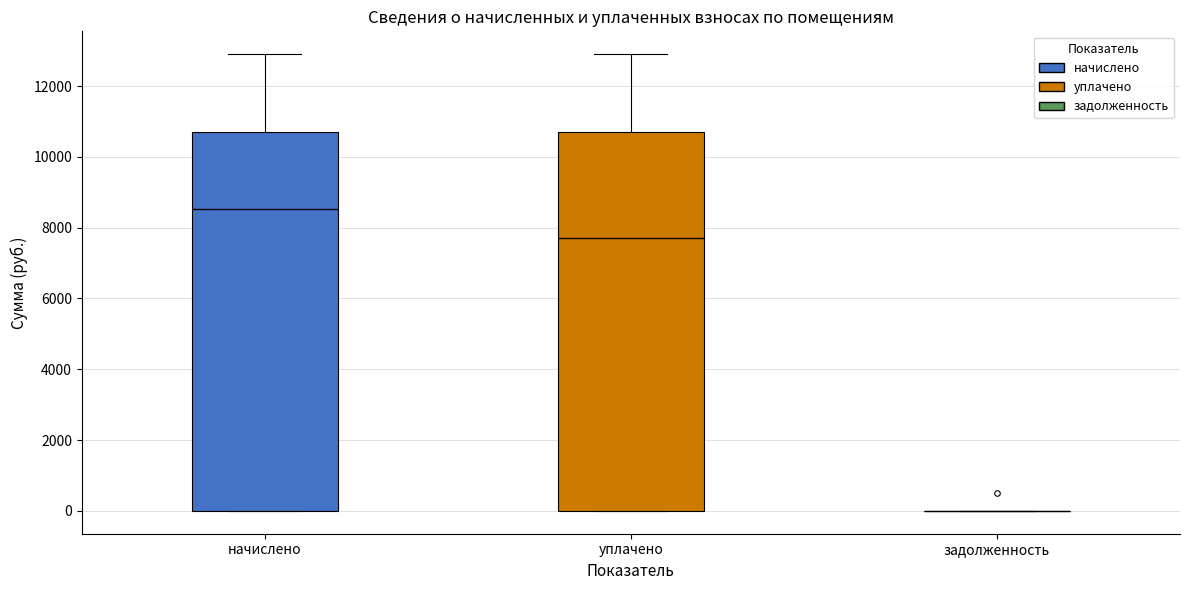

Where does the median line of the box for уплачено sit on the y-axis? The values are not printed on the chart, so give them approximately, as read against the axis.

7800